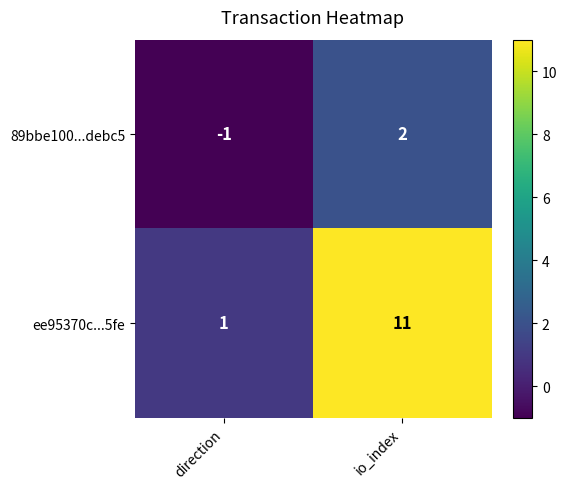

What is the difference between the highest and lowest values at io_index?

9